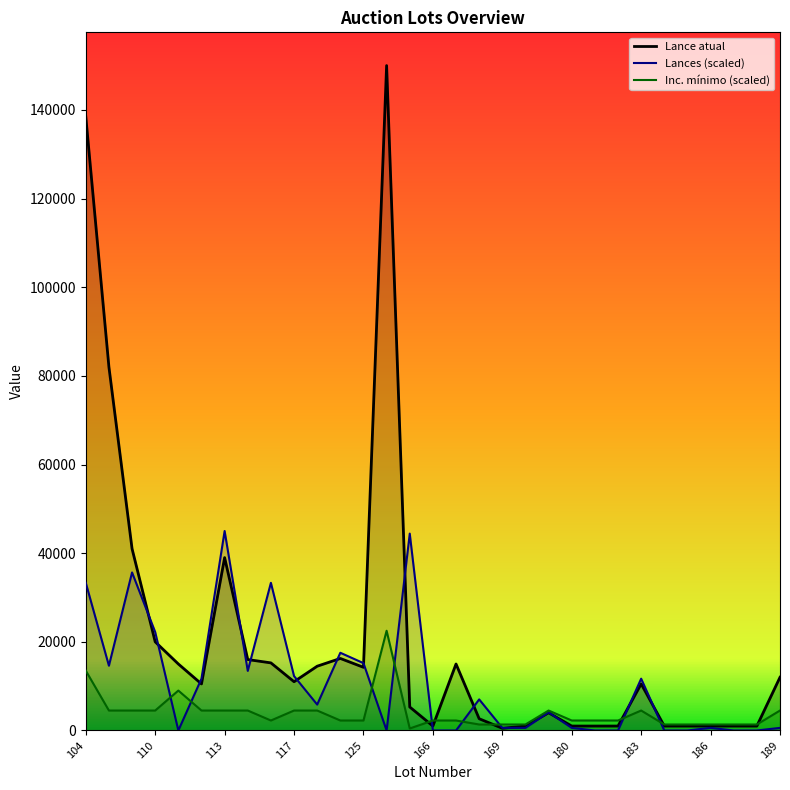

True or false: Lance atual has more than 1 interior local peaks.

True